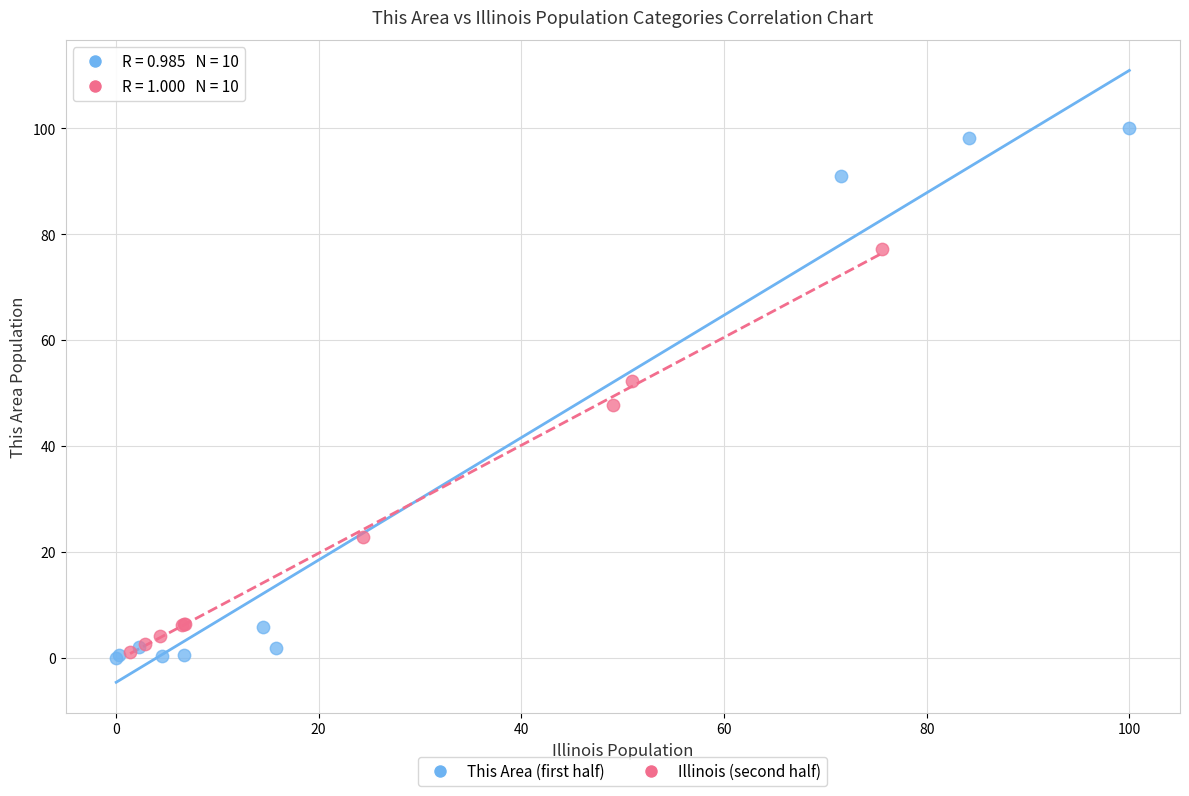

Which series has the largest Y range (max minus min)?

This Area (first half)